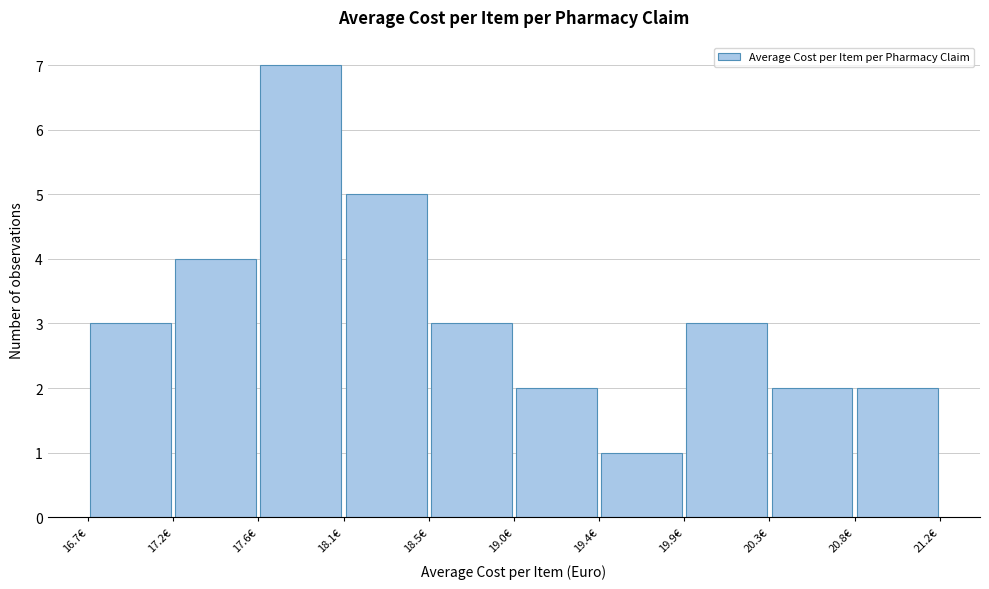

Over which range of the x-axis is the bar tallest?

17.60 to 18.05